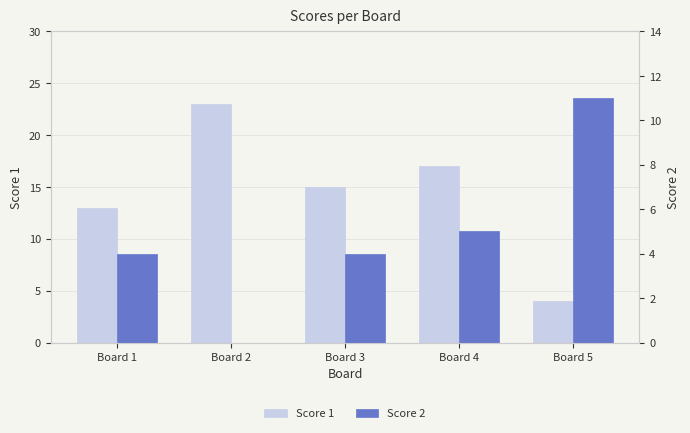

The value of Score 1 at Board 3 is 10. True or false?

False